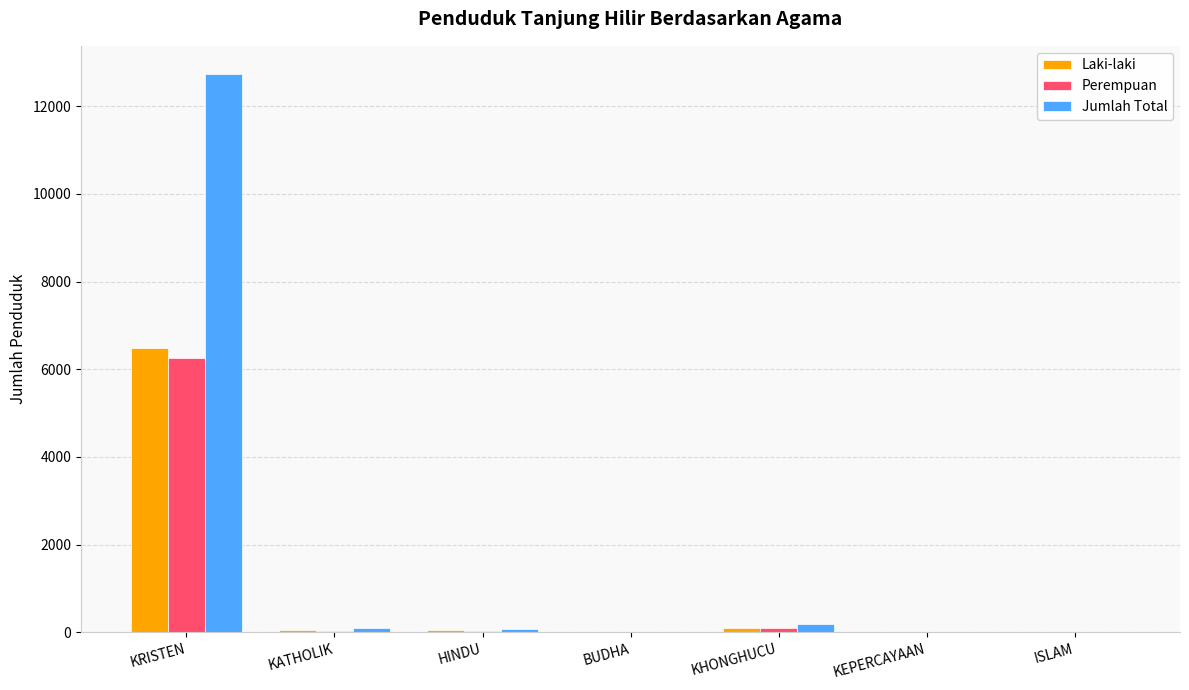

How many series are shown in this chart?

3